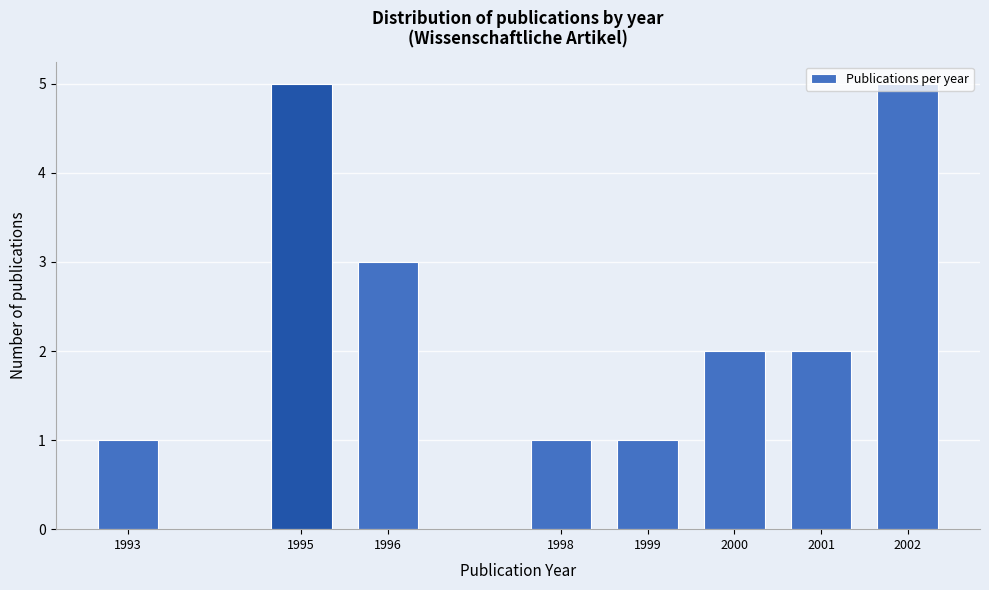

What is the greatest value displayed?

5